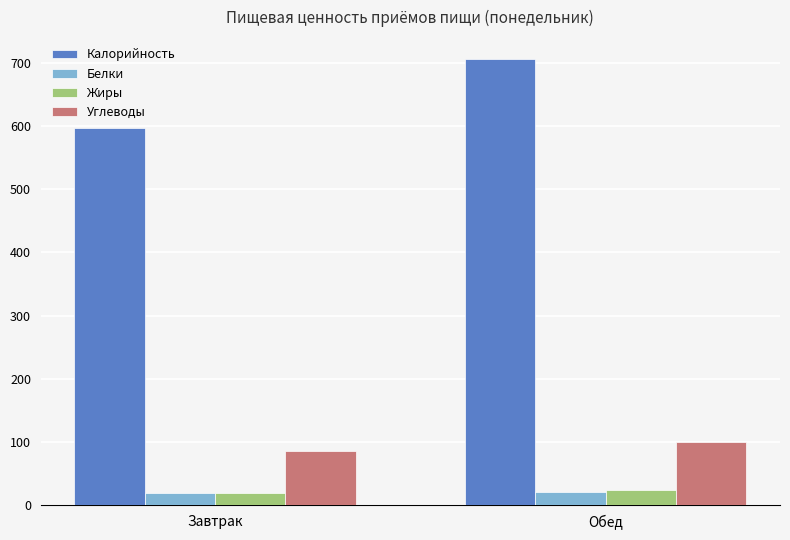

Which series has the widest spread of values?

Калорийность